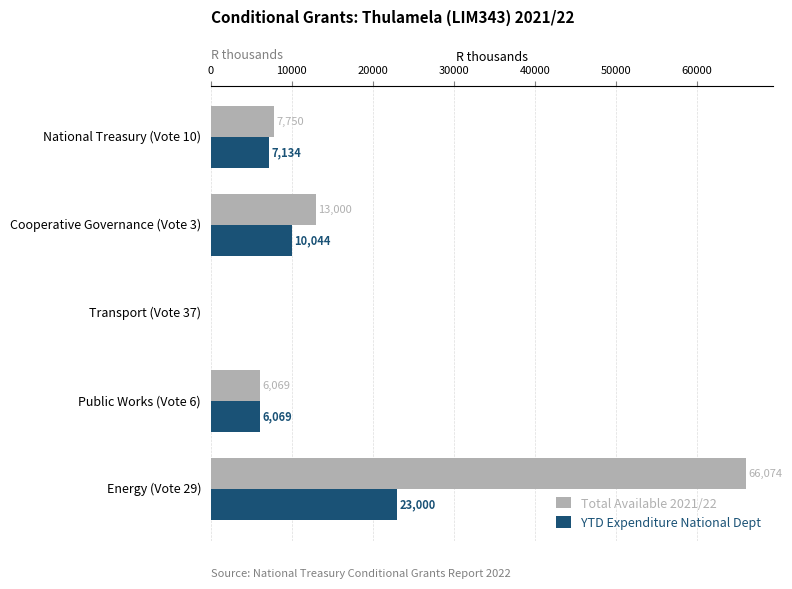

At which label is YTD Expenditure National Dept closest to 11500?

Cooperative Governance (Vote 3)